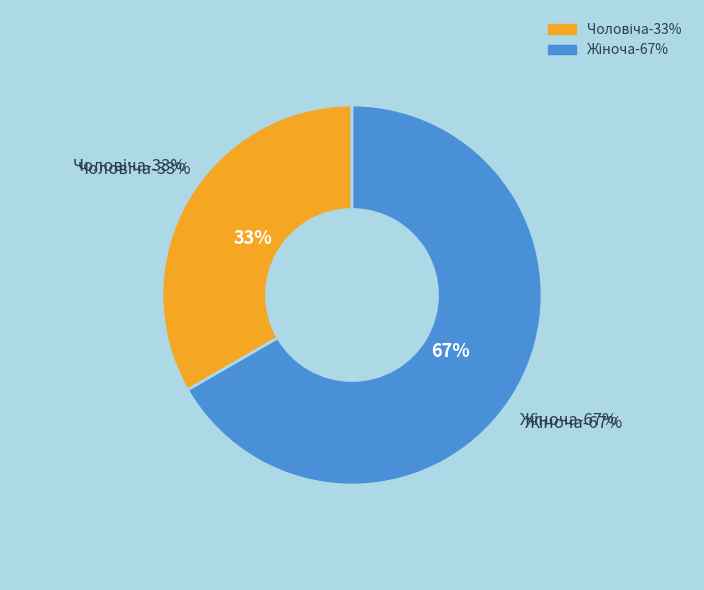

Count the number of slices in the pie.

2